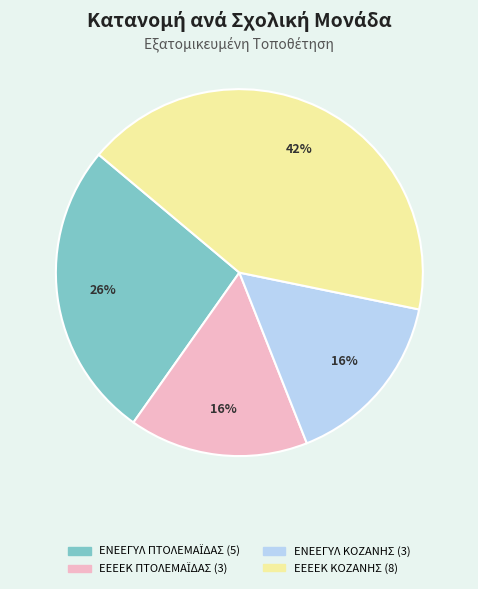

Is there any slice that represents more than half of the pie?

No